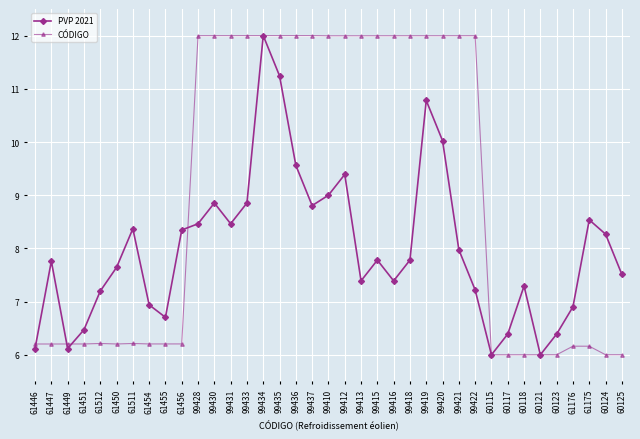

What is the sum of all PVP 2021 values?

295.9